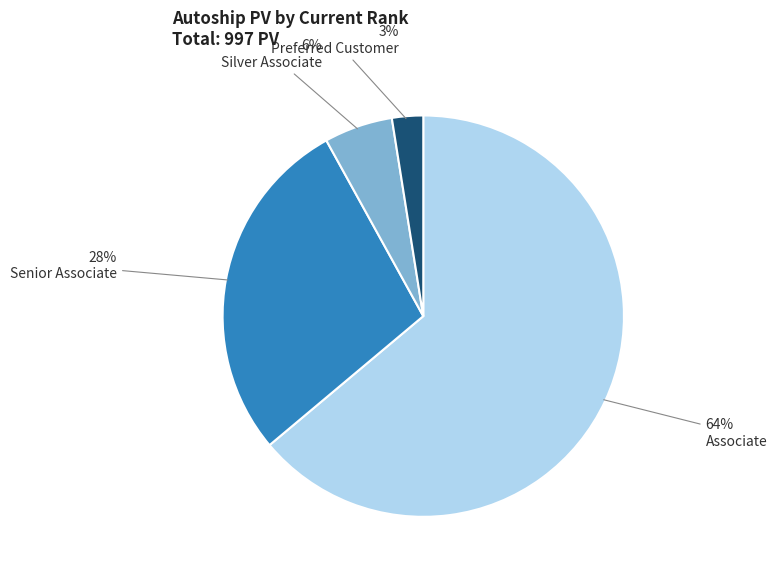

Do Preferred Customer and Senior Associate together represent more than half of the pie?

No